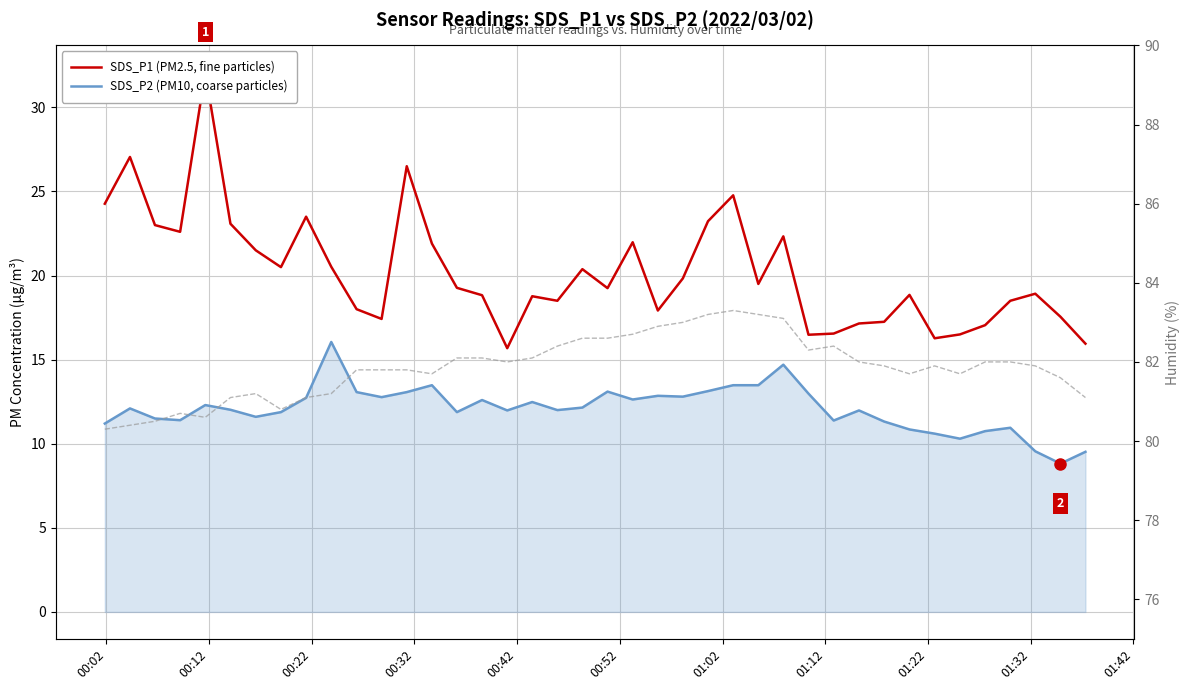

At how many categories does at least one series exceed 79?

40